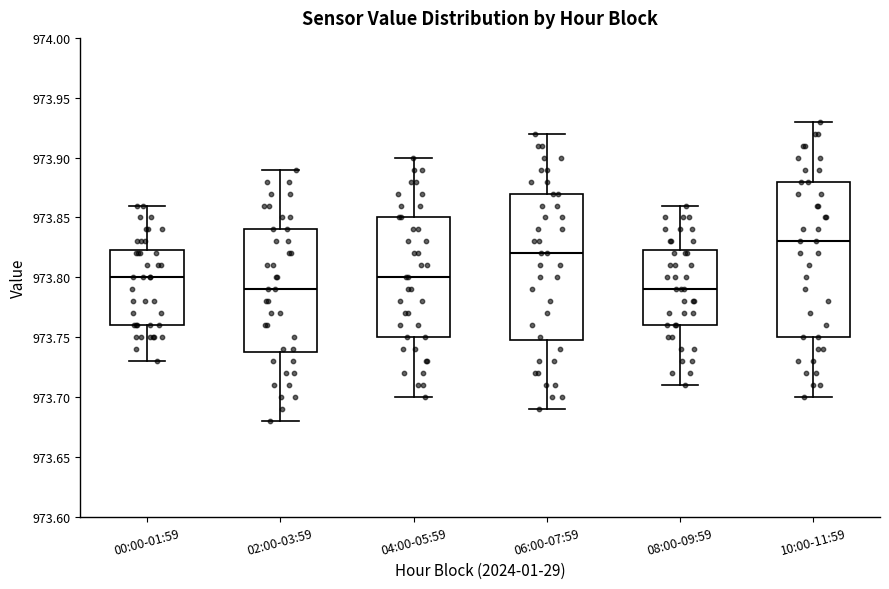

Reading left to right, transcribe this box plot: for each box, give where its median line is, the range the box spans, and where its two whiskers end, as read against the y-axis. The values are not printed on the chart, so give them approximately, as read against the axis.

00:00-01:59: median 973.800, box 973.760 to 973.825, whiskers 973.730 to 973.860
02:00-03:59: median 973.790, box 973.740 to 973.840, whiskers 973.680 to 973.890
04:00-05:59: median 973.800, box 973.750 to 973.850, whiskers 973.700 to 973.900
06:00-07:59: median 973.820, box 973.750 to 973.870, whiskers 973.690 to 973.920
08:00-09:59: median 973.790, box 973.760 to 973.825, whiskers 973.710 to 973.860
10:00-11:59: median 973.830, box 973.750 to 973.880, whiskers 973.700 to 973.930